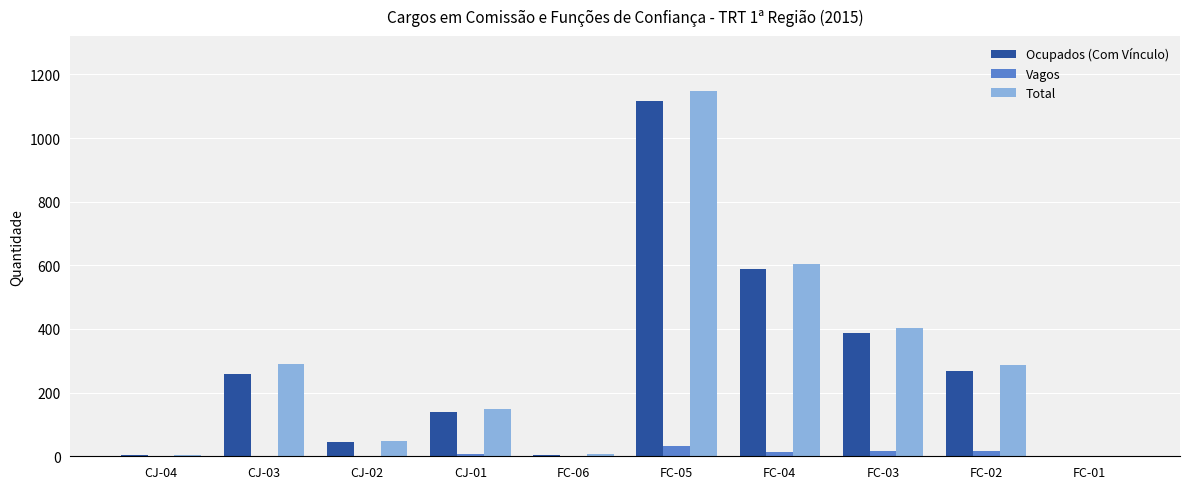

How many data points does each series have?

10